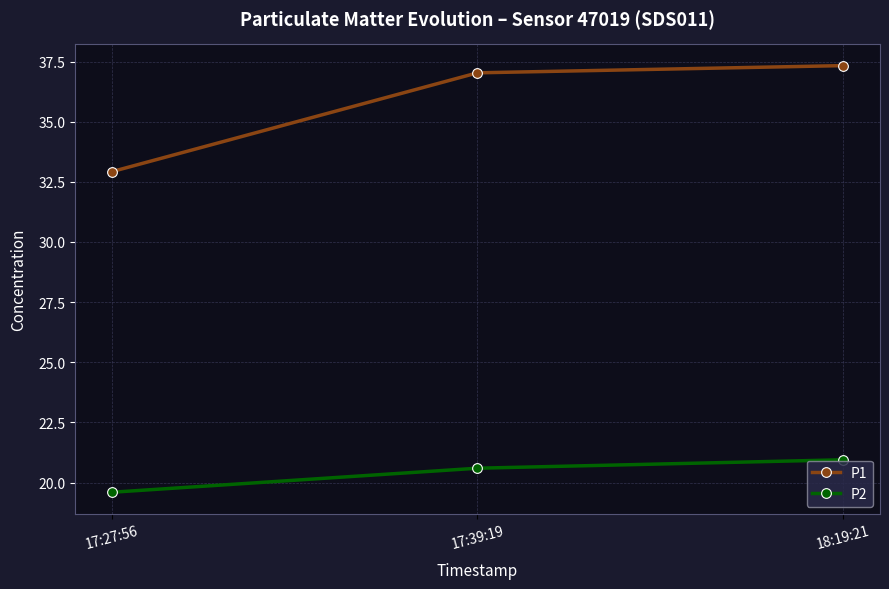

How many data points in P2 are less than 20?

1